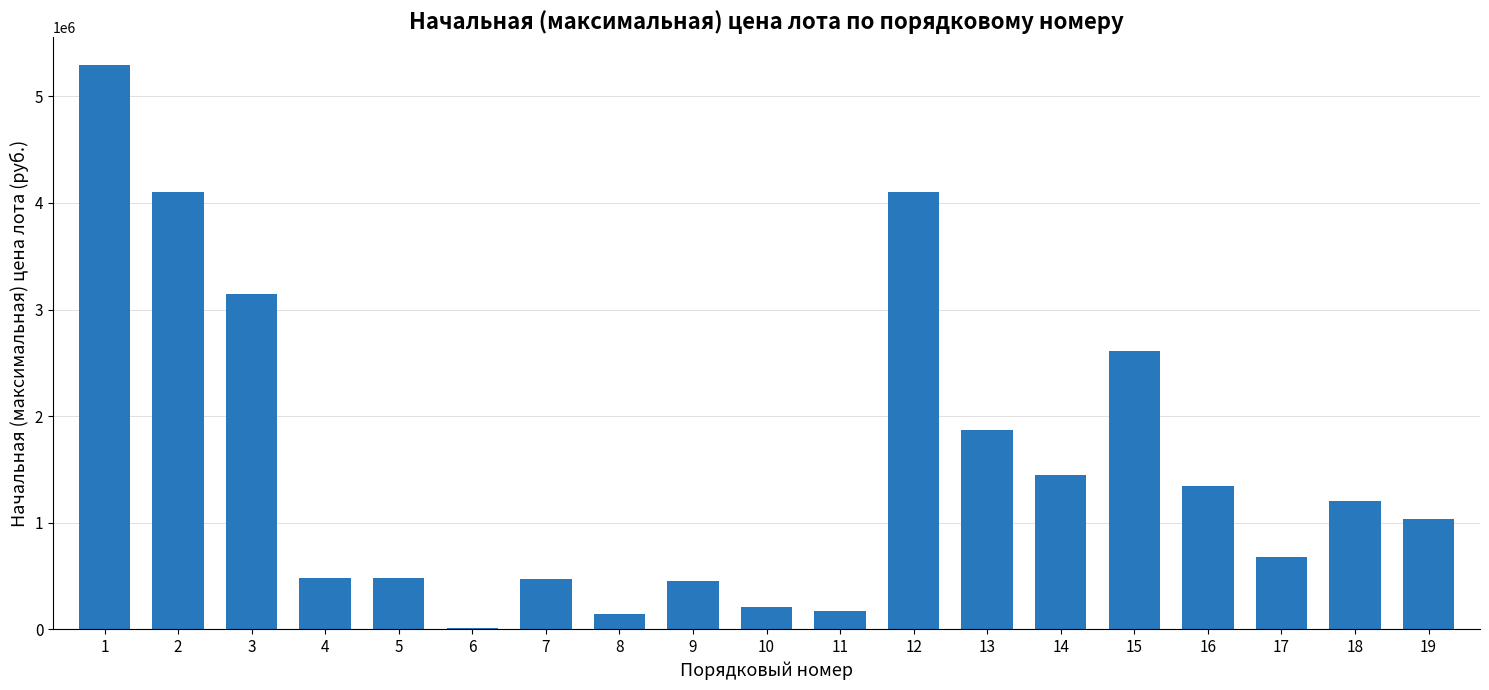

At which category does the chart reach its peak across all series?

1